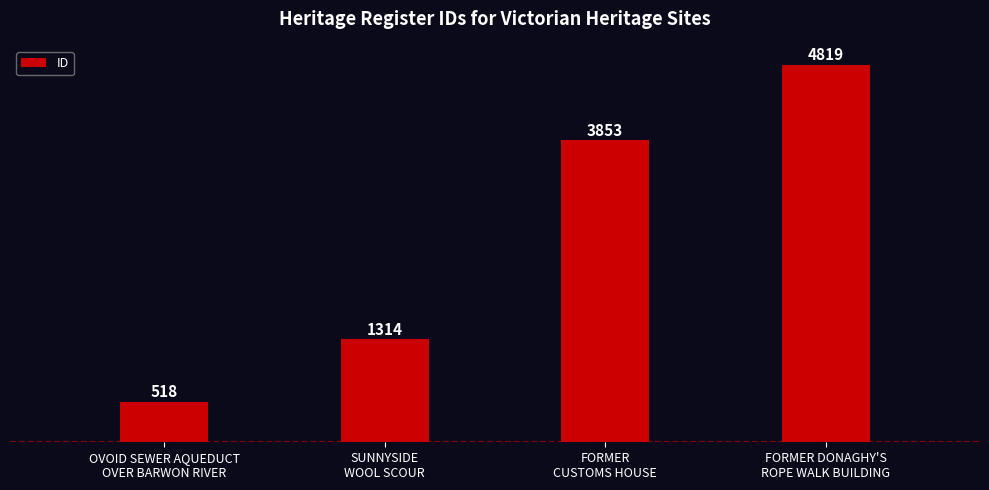

What is the sum of all values?

10504